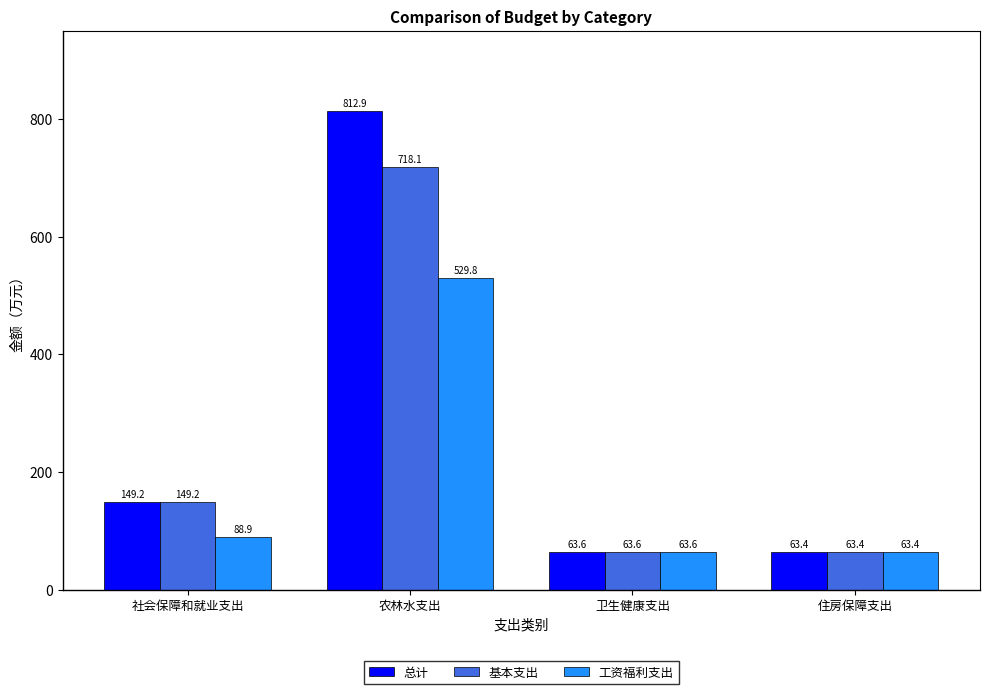

What is the difference between the maximum and second lowest values in the 总计 series?

749.3